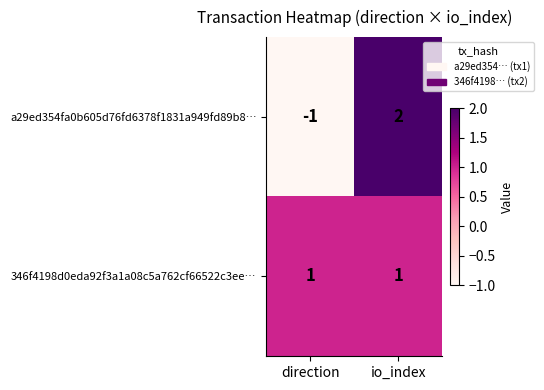

What is the difference between the highest and lowest values at direction?

2